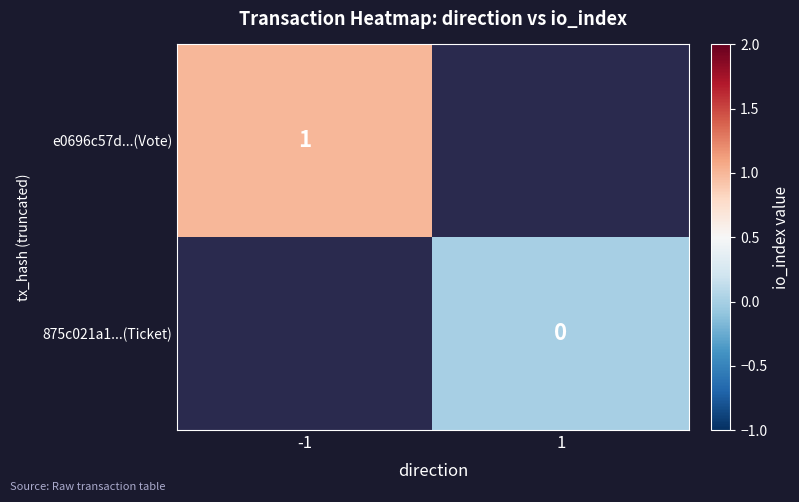

Is the value of e0696c57d...(Vote) at -1 greater than the value of 875c021a1...(Ticket) at 1?

Yes